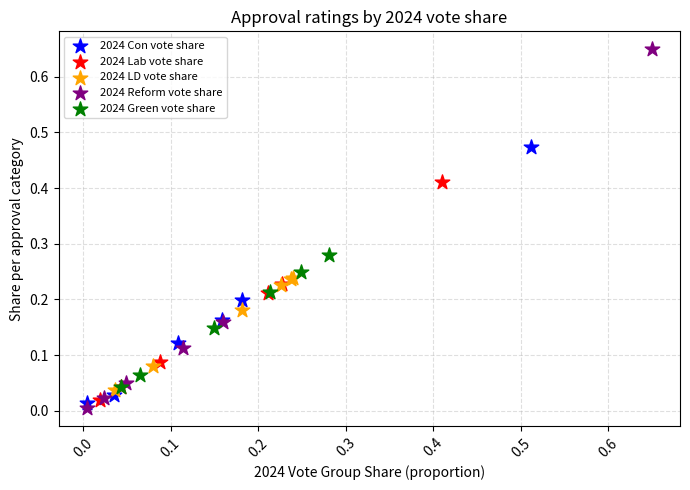

Which series has the widest spread of Y values?

2024 Reform vote share